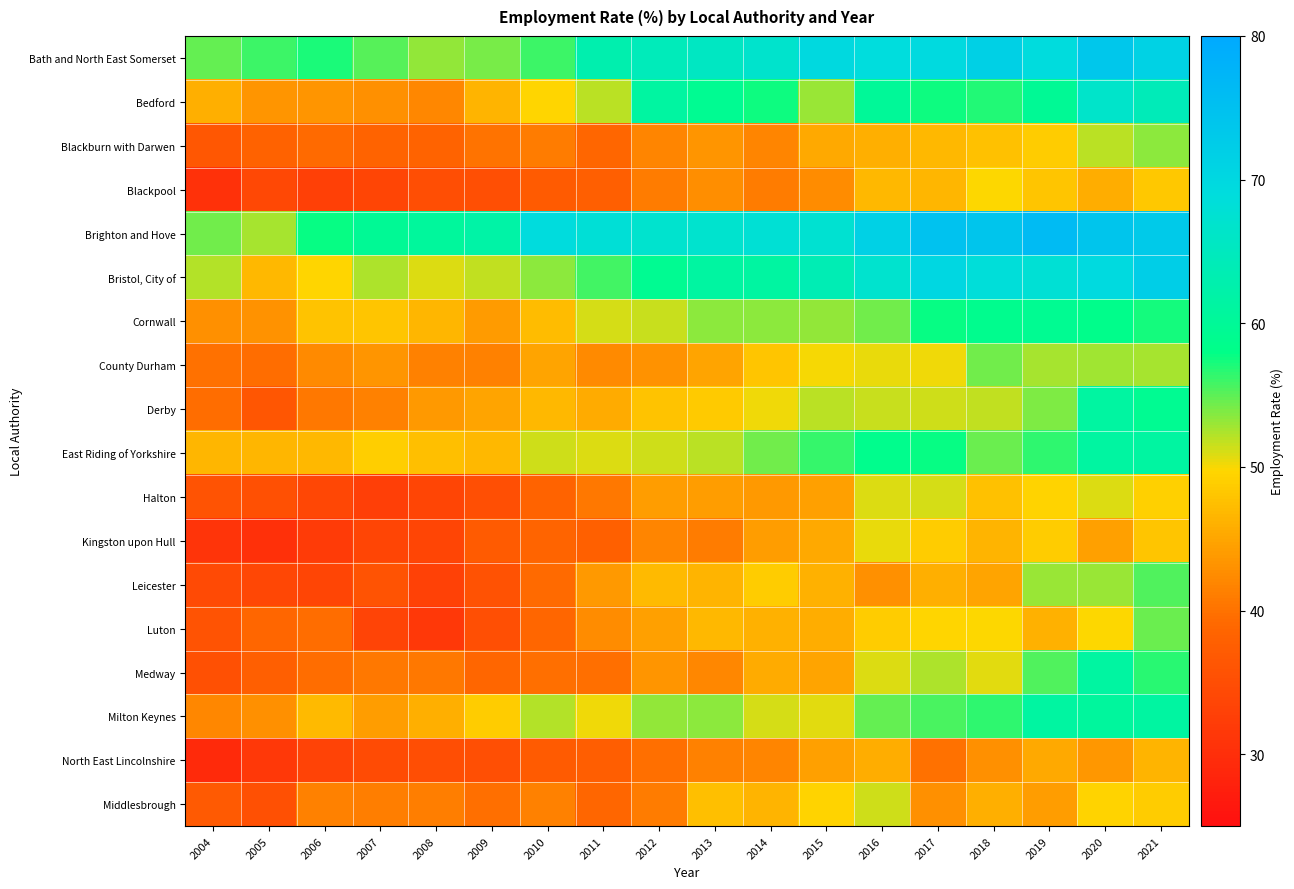

At which category is the sum across all series the highest?

2021